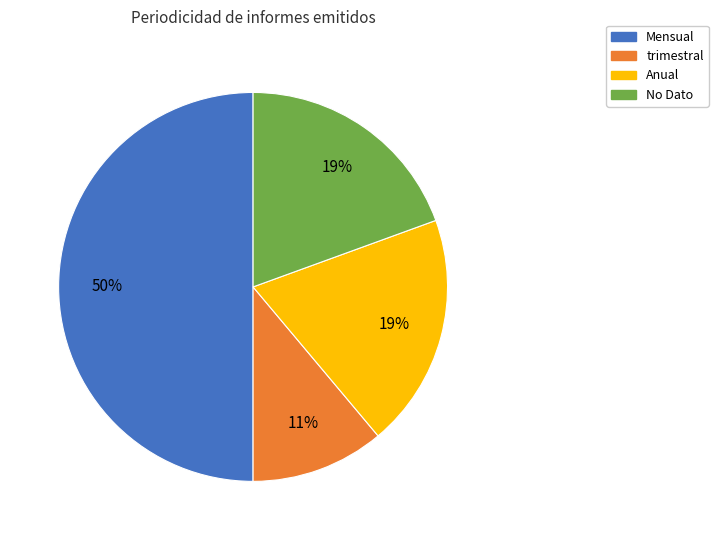

To the nearest percent, what portion does Anual represent?

19%